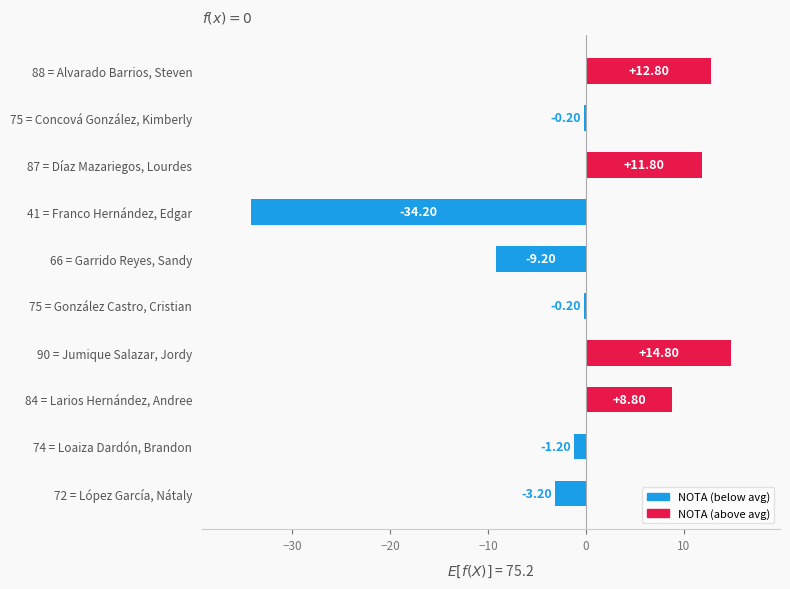

Which has a higher value, 75 = González Castro, Cristian or 90 = Jumique Salazar, Jordy?

90 = Jumique Salazar, Jordy